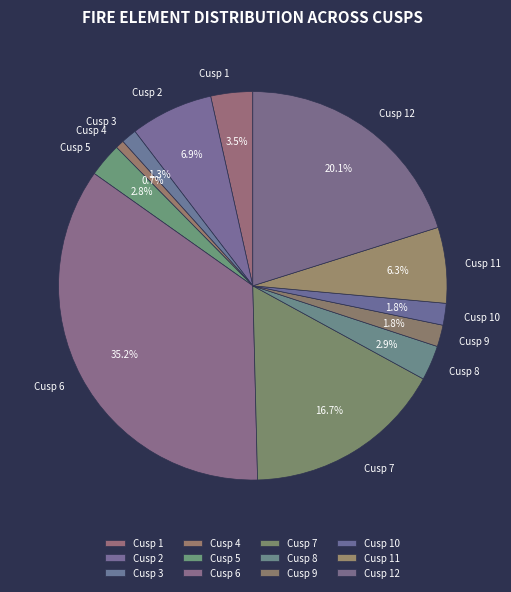

To the nearest percent, what portion does Cusp 2 represent?

7%